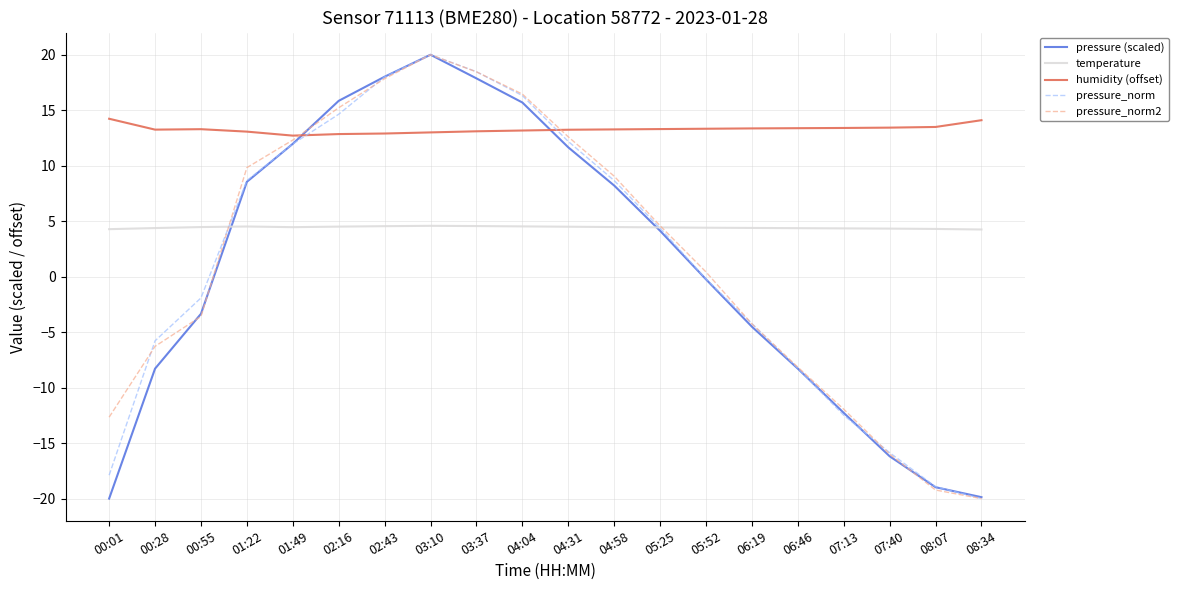

Which series changed the most between 00:28 and 04:31?

pressure (scaled)